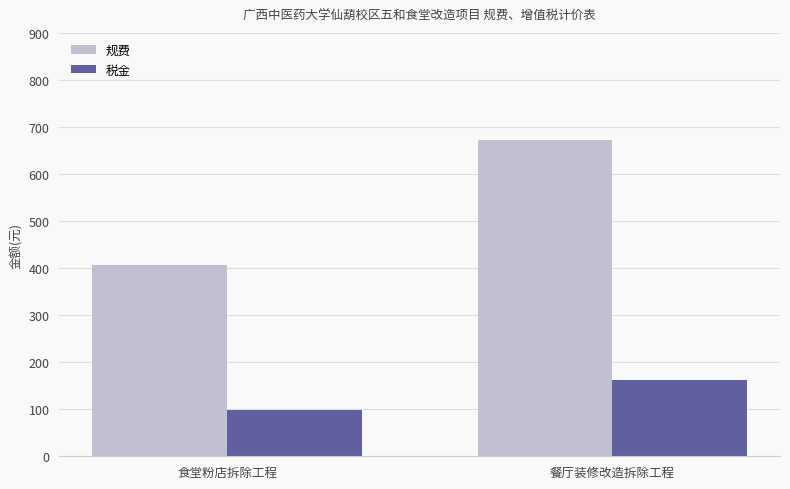

What is the sum of the 税金 values at 食堂粉店拆除工程 and 餐厅装修改造拆除工程?

261.6